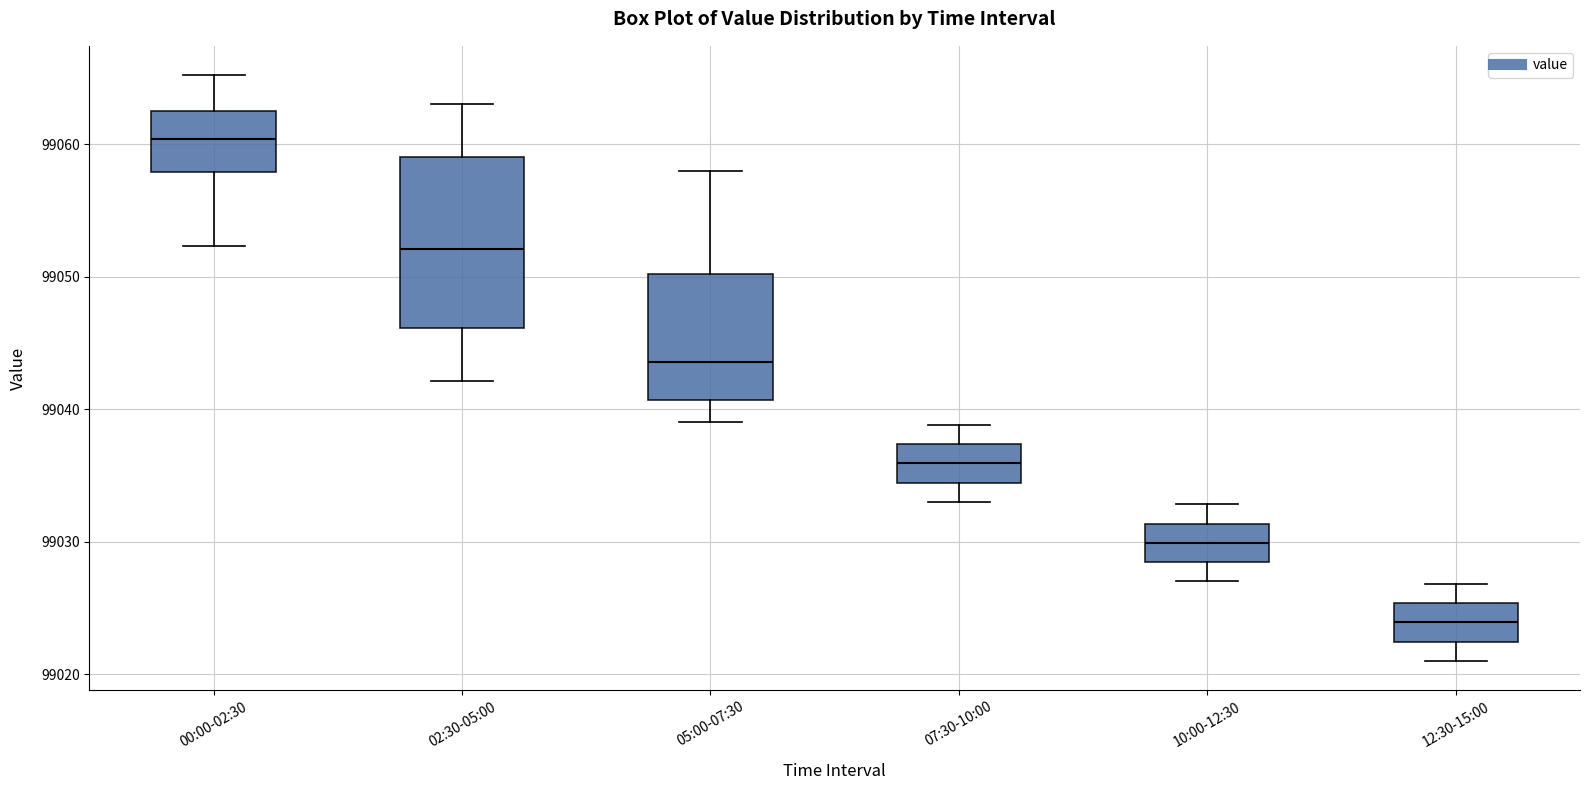

Reading left to right, read every box against the y-axis: the position of its median line, the range the box covers, and the ends of its whiskers. The values are not printed on the chart, so give them approximately, as read against the axis.

00:00-02:30: median 99060, box 99058 to 99062, whiskers 99052 to 99065
02:30-05:00: median 99052, box 99046 to 99059, whiskers 99042 to 99063
05:00-07:30: median 99044, box 99041 to 99050, whiskers 99039 to 99058
07:30-10:00: median 99036, box 99034 to 99037, whiskers 99033 to 99039
10:00-12:30: median 99030, box 99028 to 99031, whiskers 99027 to 99033
12:30-15:00: median 99024, box 99022 to 99025, whiskers 99021 to 99027